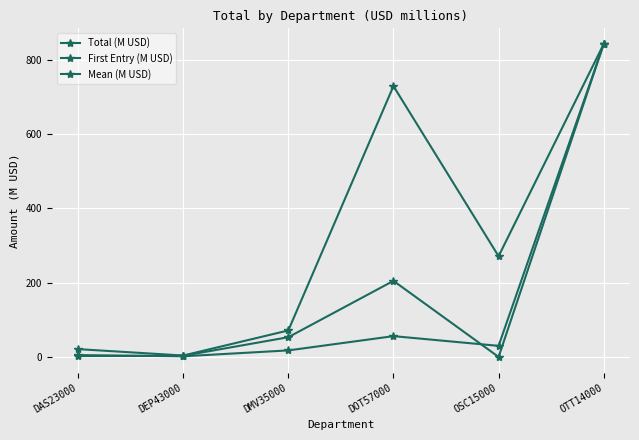

Rank the series at DOT57000 from highest to lowest value.

Total (M USD), First Entry (M USD), Mean (M USD)